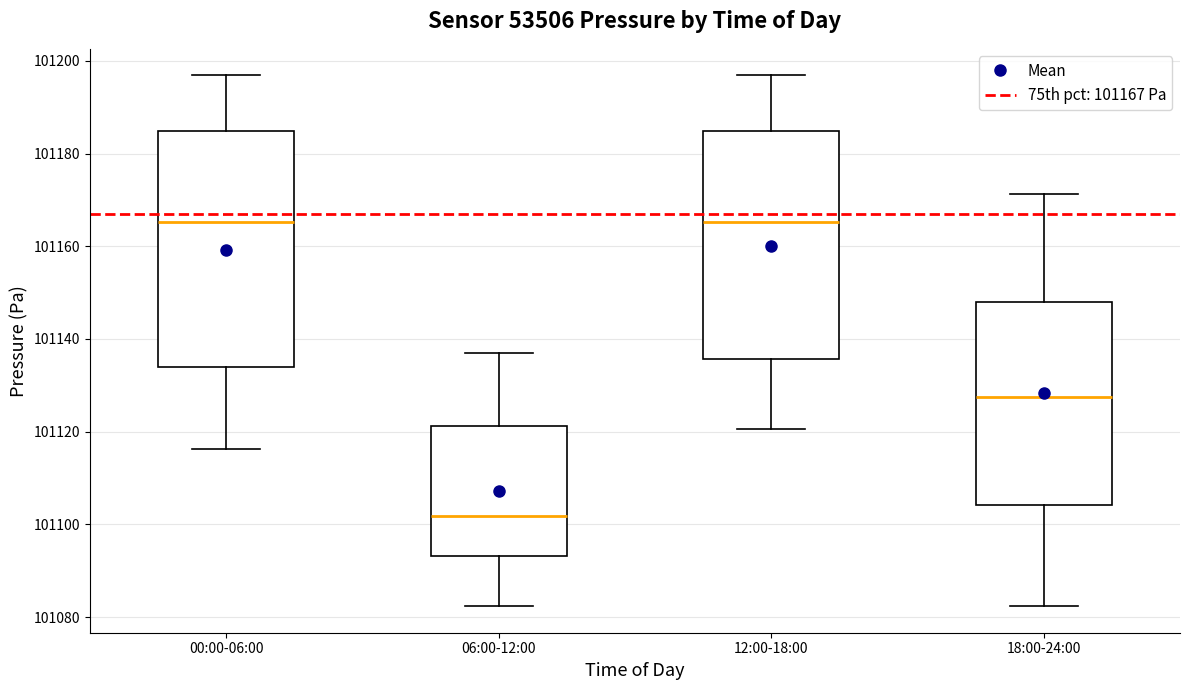

Reading left to right, transcribe this box plot: for each box, give where its median line is, the range the box spans, and where its two whiskers end, as read against the y-axis. The values are not printed on the chart, so give them approximately, as read against the axis.

00:00-06:00: median 101166, box 101134 to 101184, whiskers 101116 to 101196
06:00-12:00: median 101102, box 101094 to 101122, whiskers 101082 to 101136
12:00-18:00: median 101166, box 101136 to 101184, whiskers 101120 to 101196
18:00-24:00: median 101128, box 101104 to 101148, whiskers 101082 to 101172